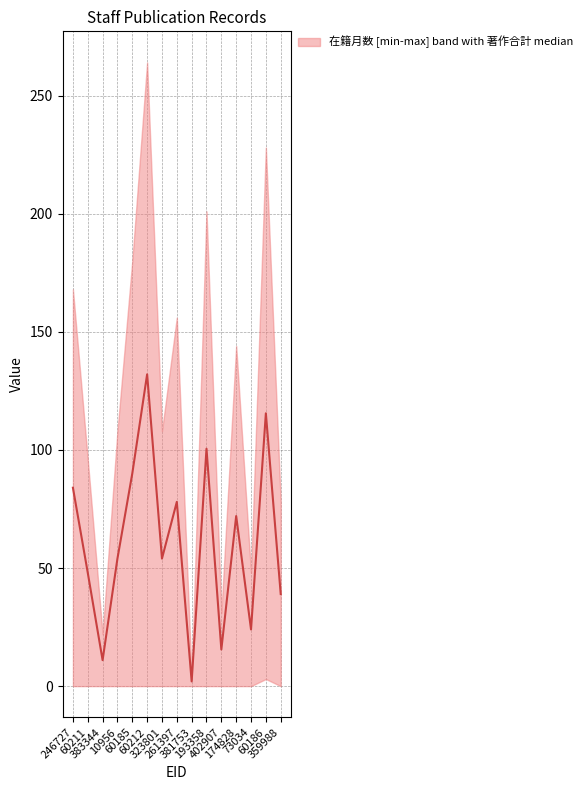

Reading left to right, extract all data points from this chart.

84.0	48.0	11.0	54.0	90.0	132.0	54.0	78.0	2.0	100.5	15.5	72.0	24.0	115.5	39.0